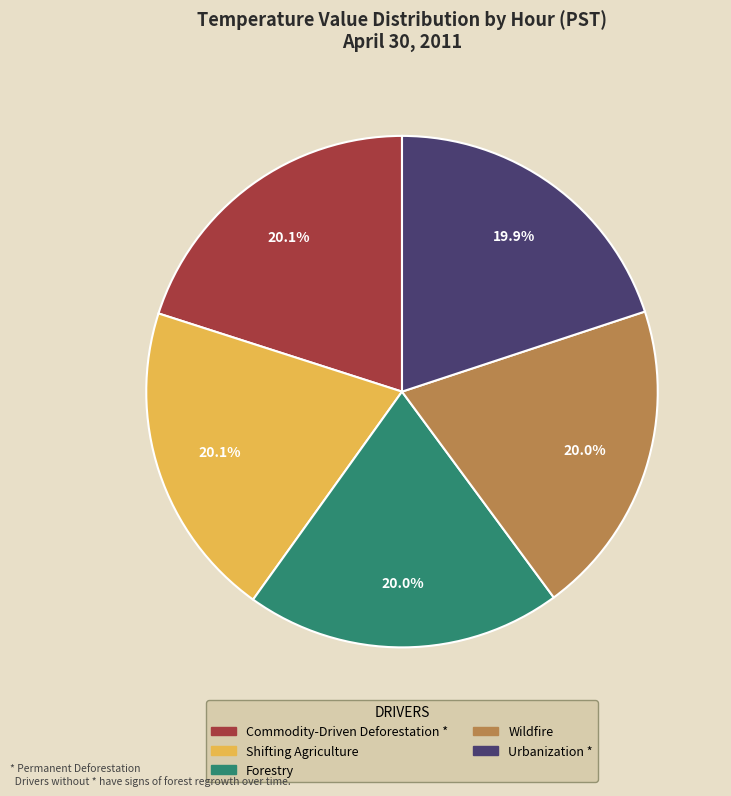

Is there any slice that represents more than half of the pie?

No